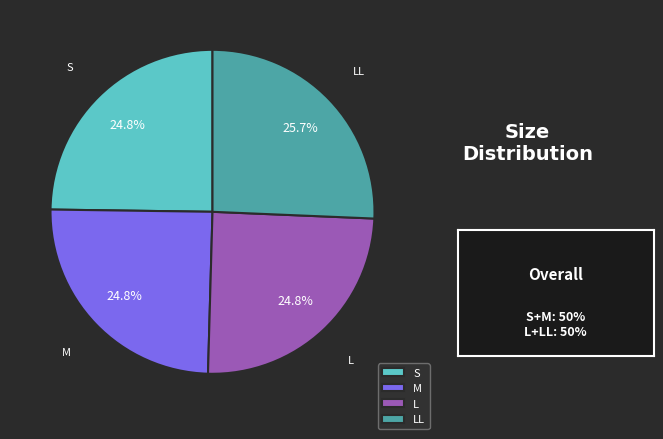

What is the largest slice in the pie chart?

LL